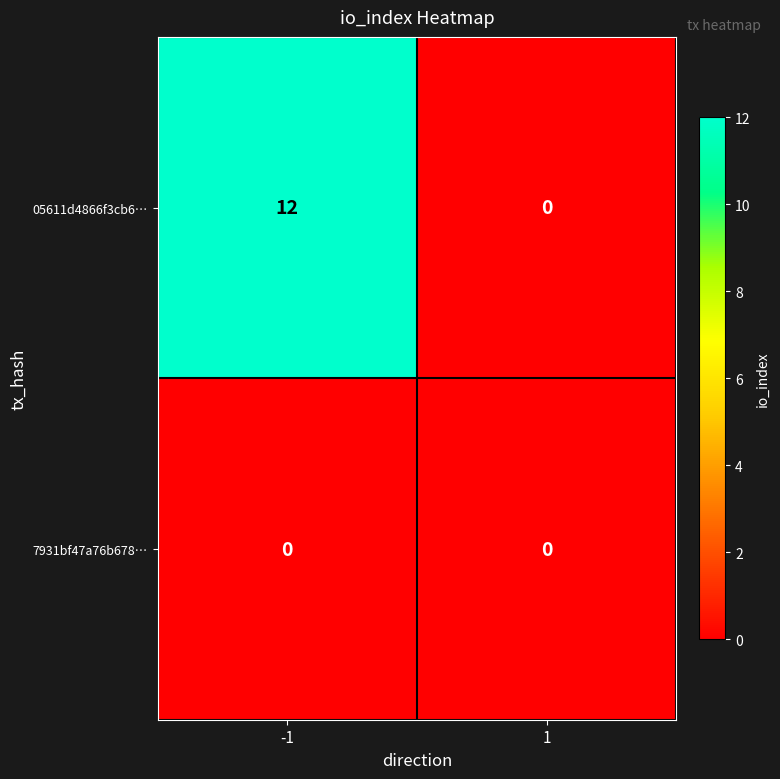

Rank the series by their average value, from highest to lowest.

05611d4866f3cb6…, 7931bf47a76b678…